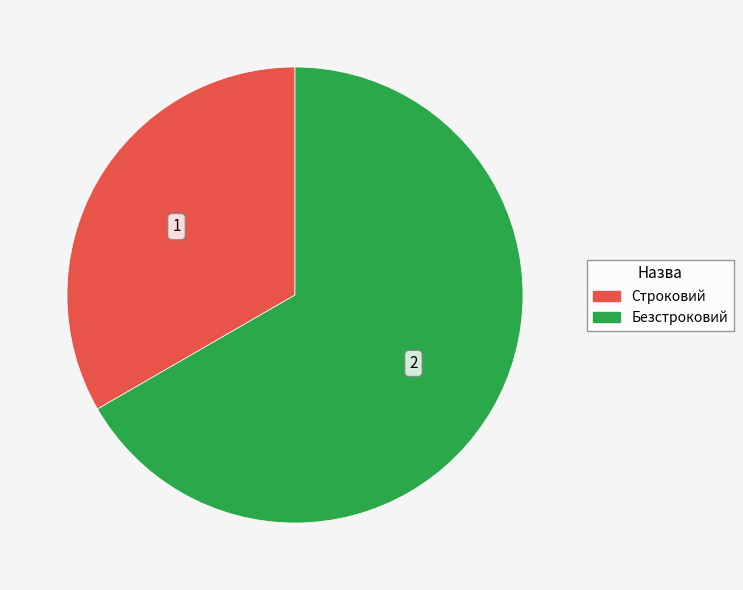

Does Безстроковий represent more than half of the total?

Yes